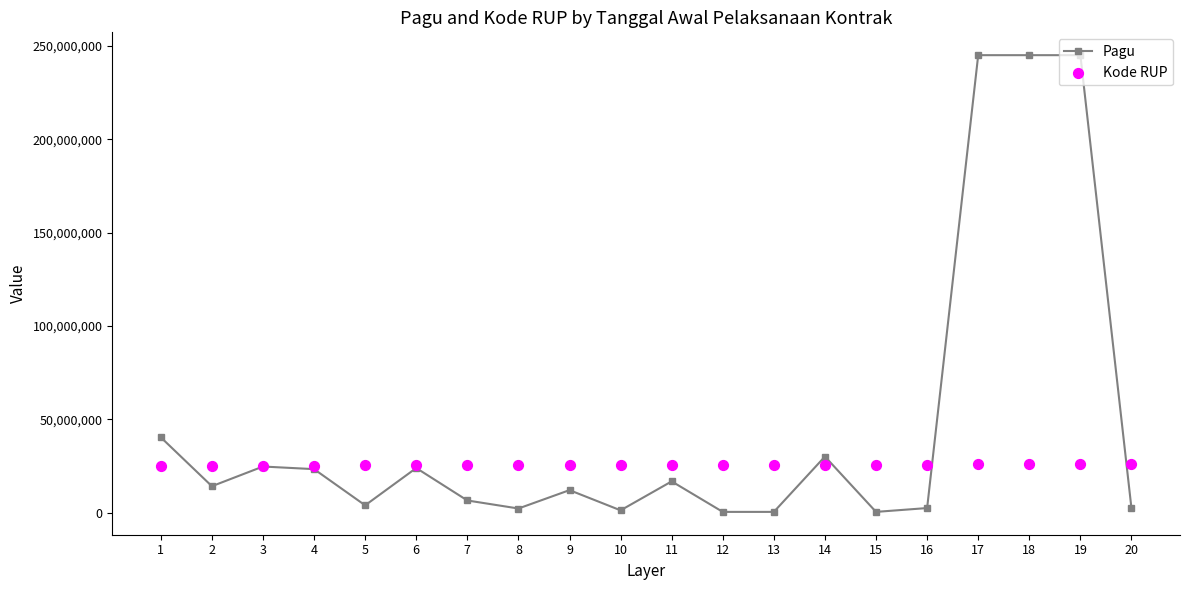

What are all the series names shown in the legend?

Pagu, Kode RUP